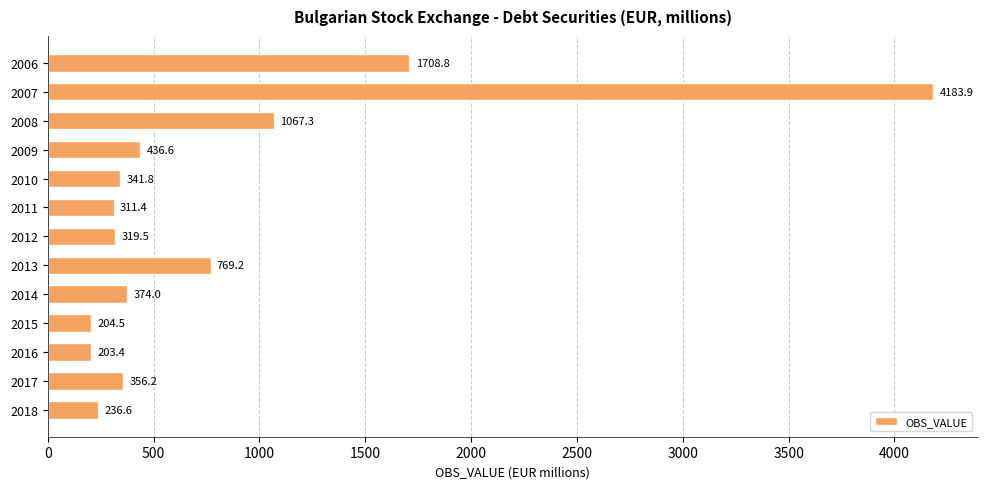

List the labels in order of value, largest first.

2007, 2006, 2008, 2013, 2009, 2014, 2017, 2010, 2012, 2011, 2018, 2015, 2016